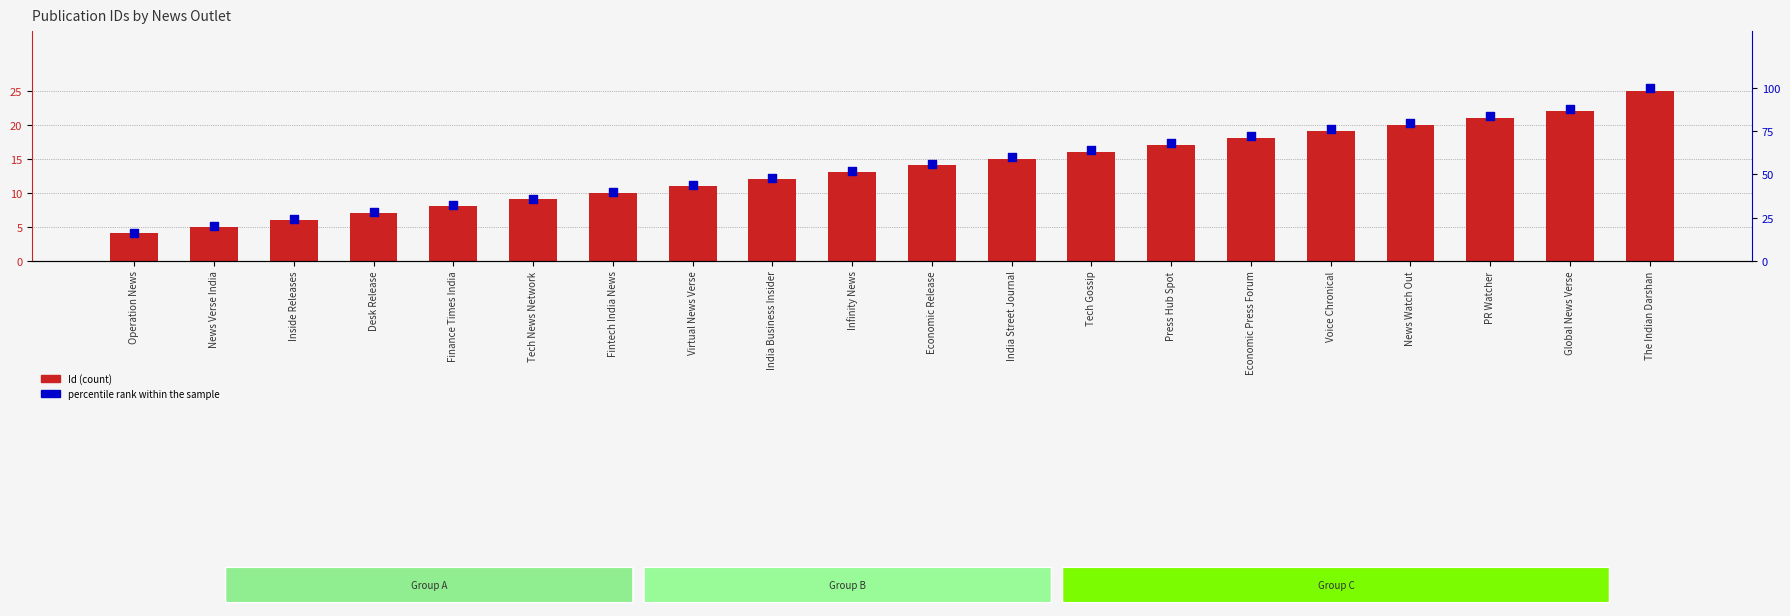

Is the value of Id at Virtual News Verse greater than the value of percentile rank within the sample at Inside Releases?

No